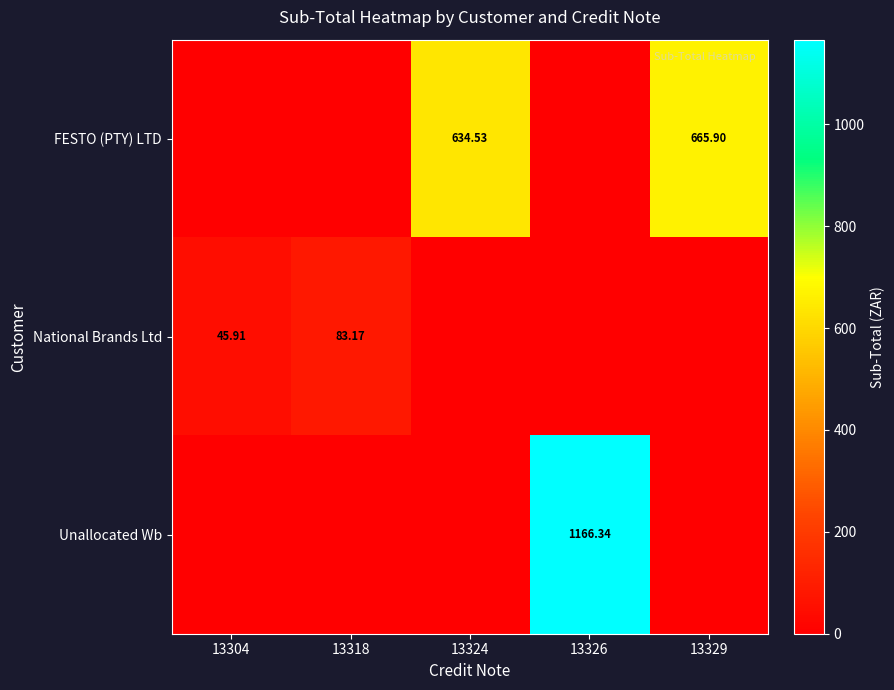

Which category has the lowest value across all series?

13304